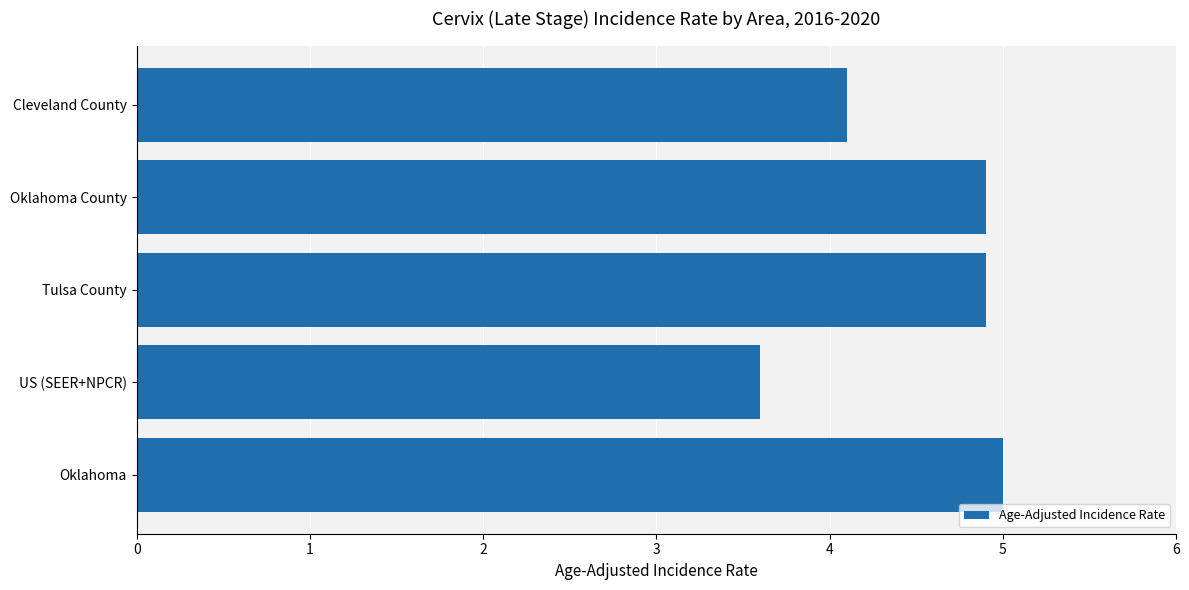

The value at Oklahoma is 5.0. True or false?

True